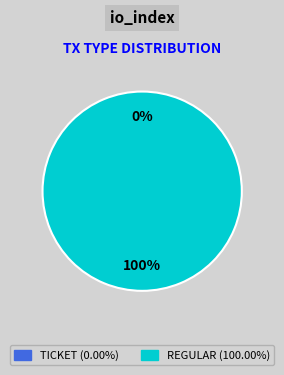

To the nearest percent, what is the difference between the Ticket (io_index=0) and Regular (io_index=16) slice percentages?

100%